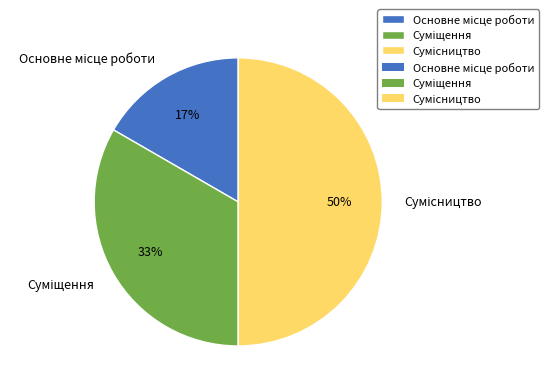

To the nearest percent, what is the average slice percentage?

33%